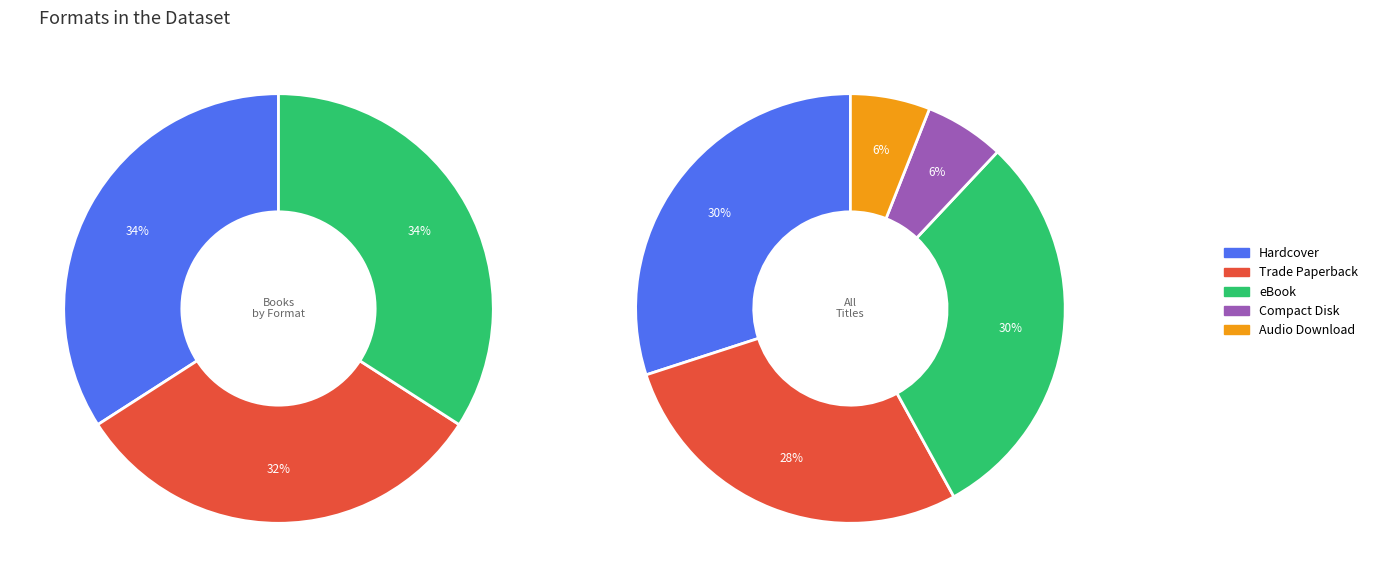

True or false: Hardcover accounts for 20% of the total.

False